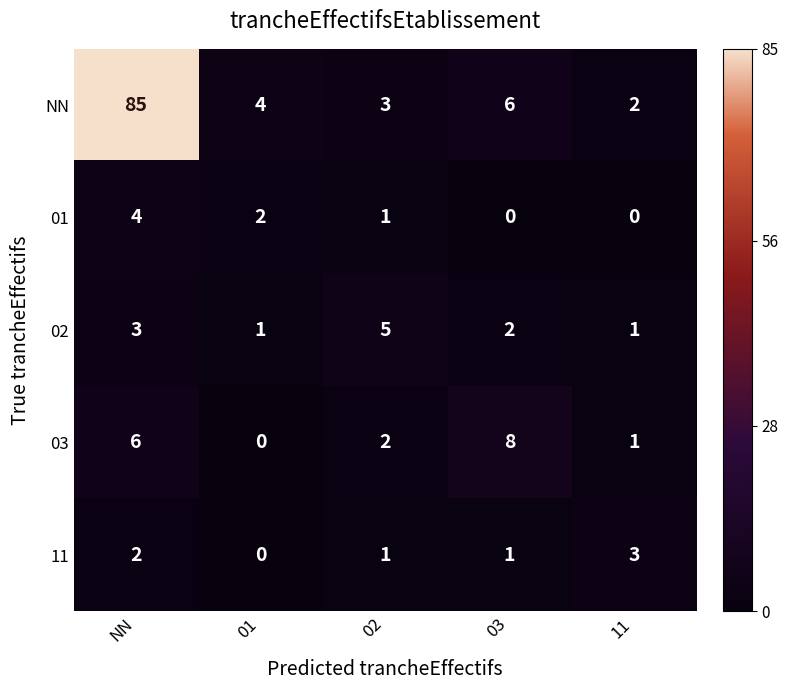

At how many categories does at least one series exceed 2?

5